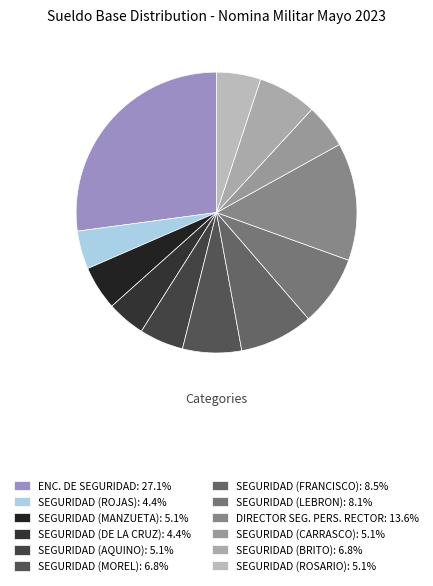

The SEGURIDAD (BRITO) slice represents 7% of the pie. True or false?

True